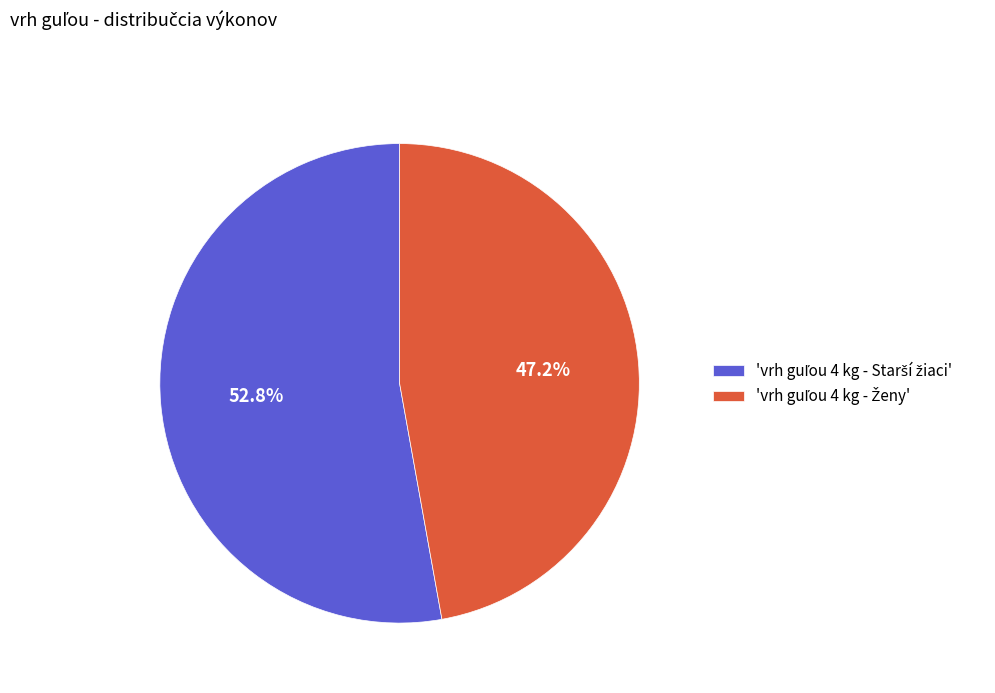

Does any single category account for the majority?

Yes